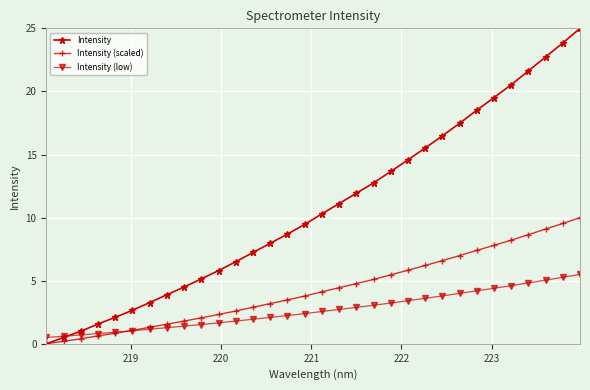

Which series has the widest spread of values?

Intensity